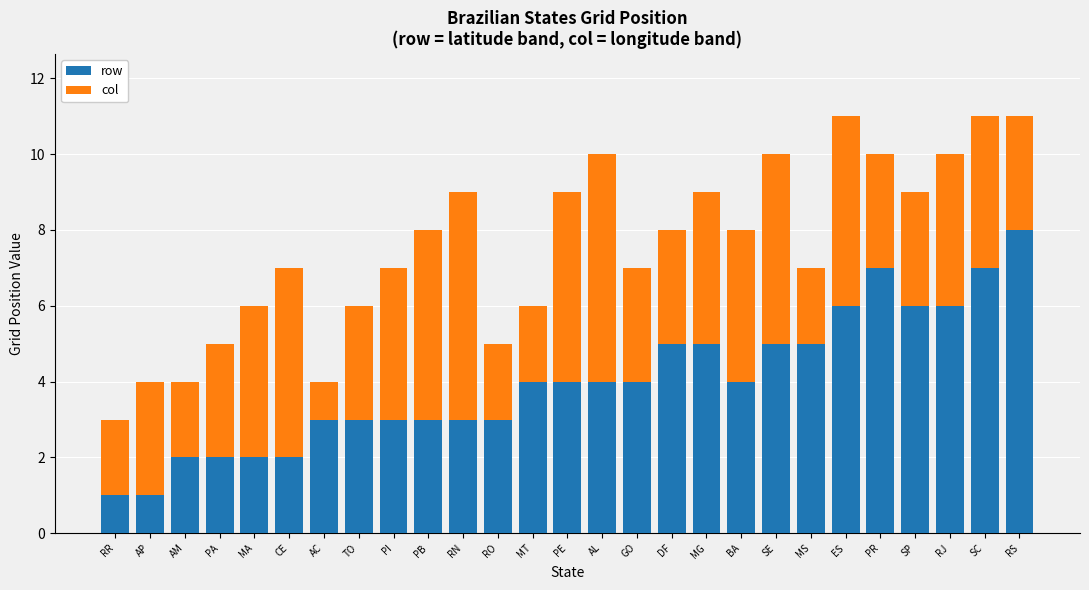

True or false: row has a value of 4 at AC.

False